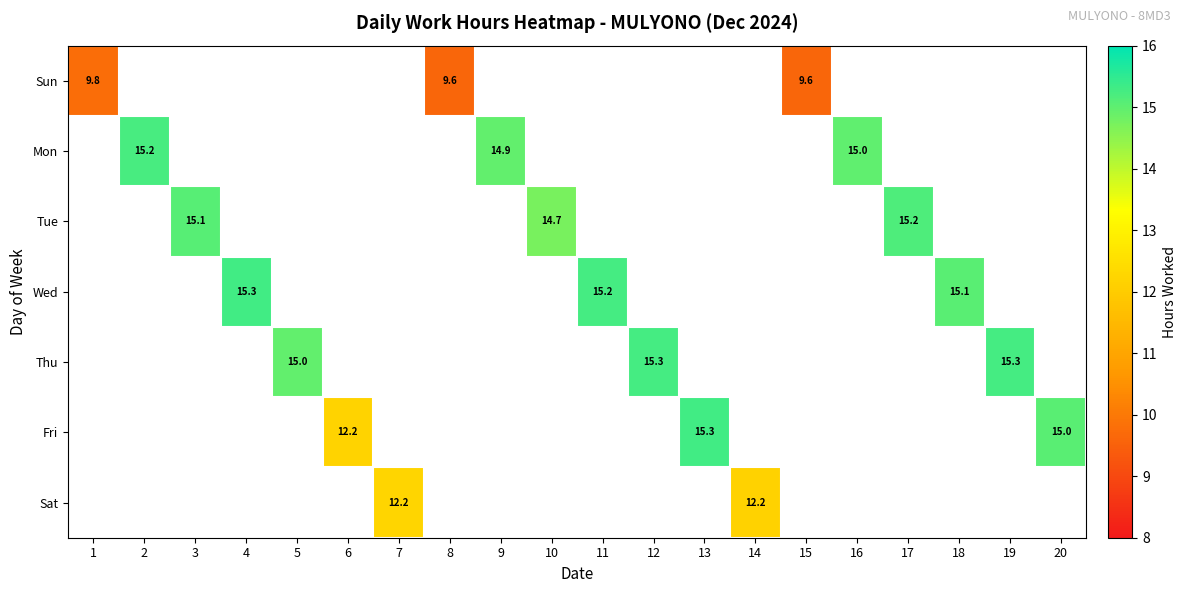

How many values in Tue are above zero?

3